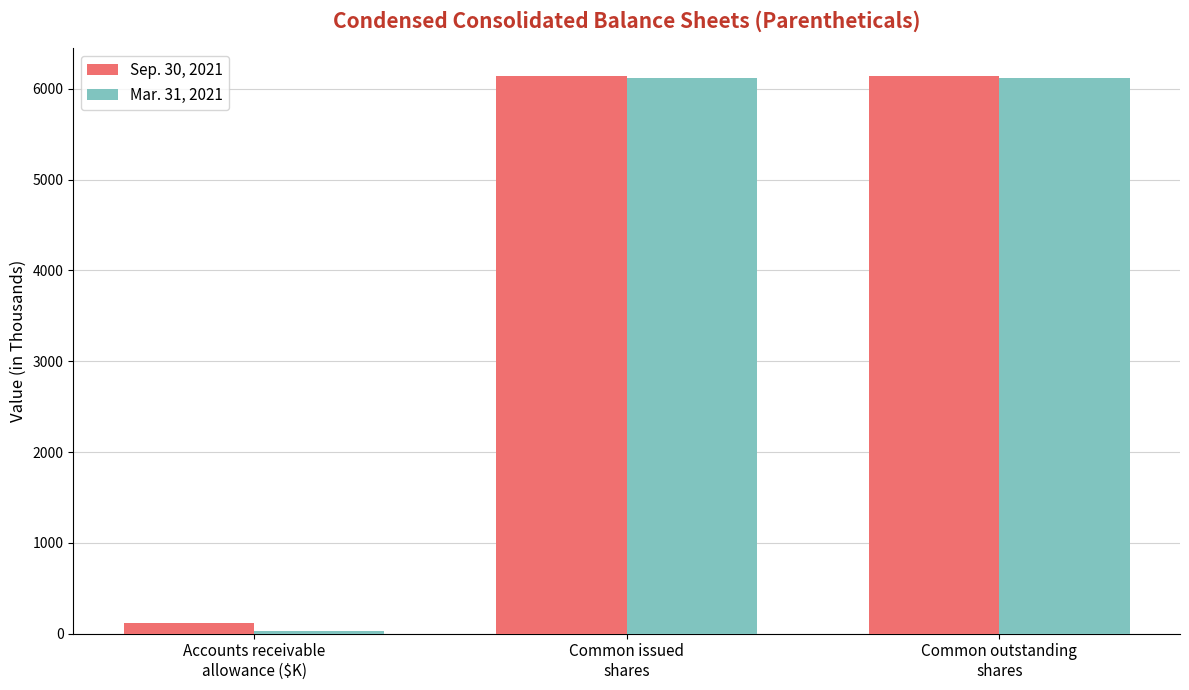

Rank the series by their average value, from lowest to highest.

Mar. 31, 2021, Sep. 30, 2021